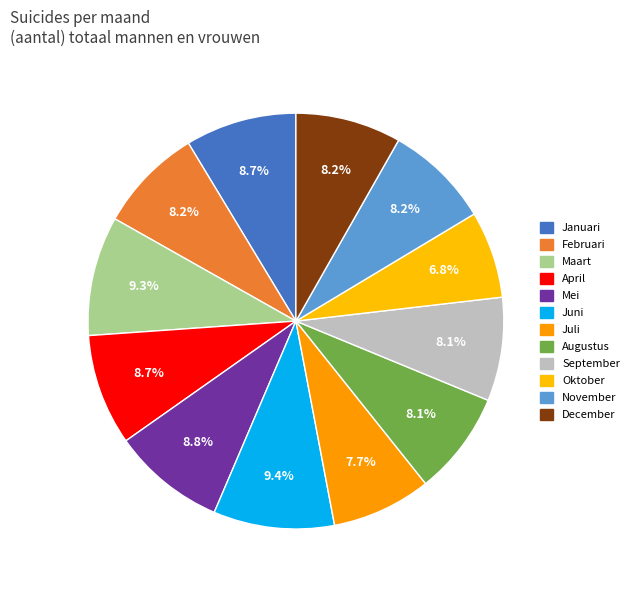

Does any single category account for the majority?

No